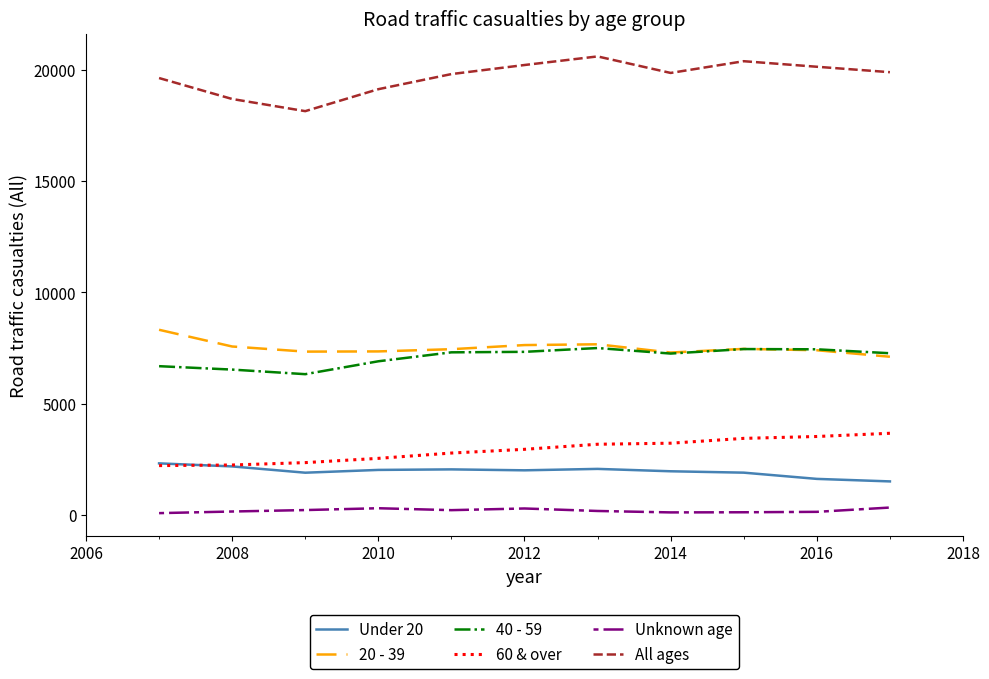

Which series has the widest spread of values?

All ages